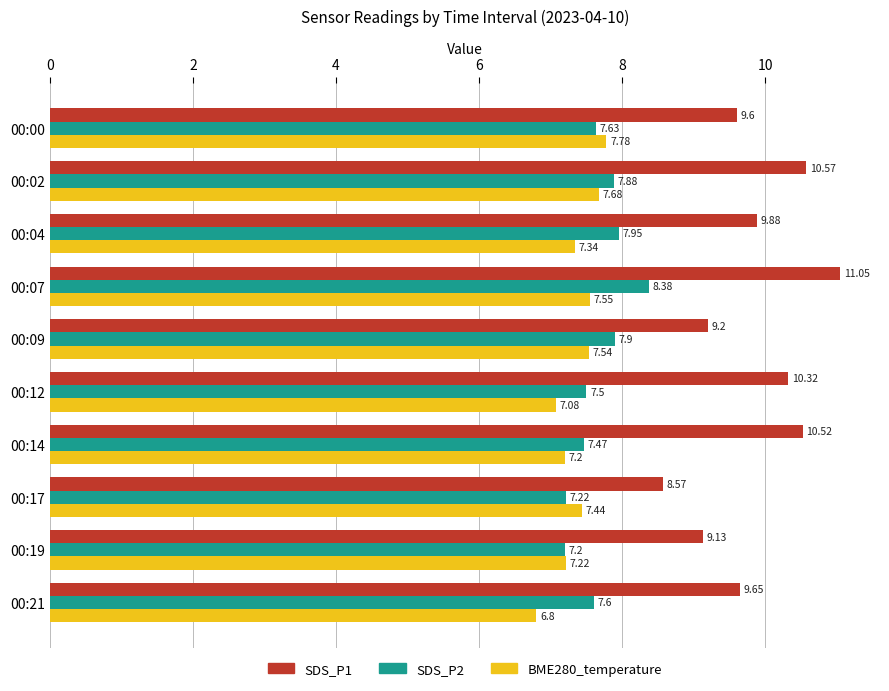

What is the sum of the BME280_temperature values at 00:17 and 00:02?

15.1